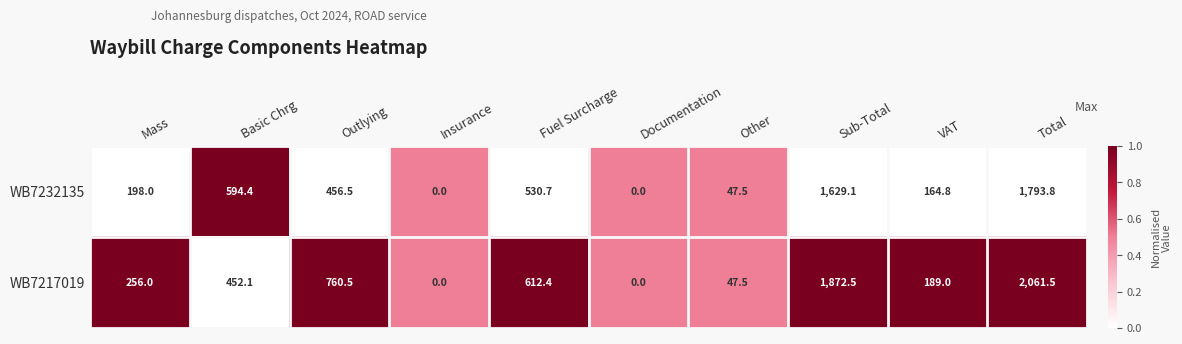

Which series has the widest spread of values?

WB7217019